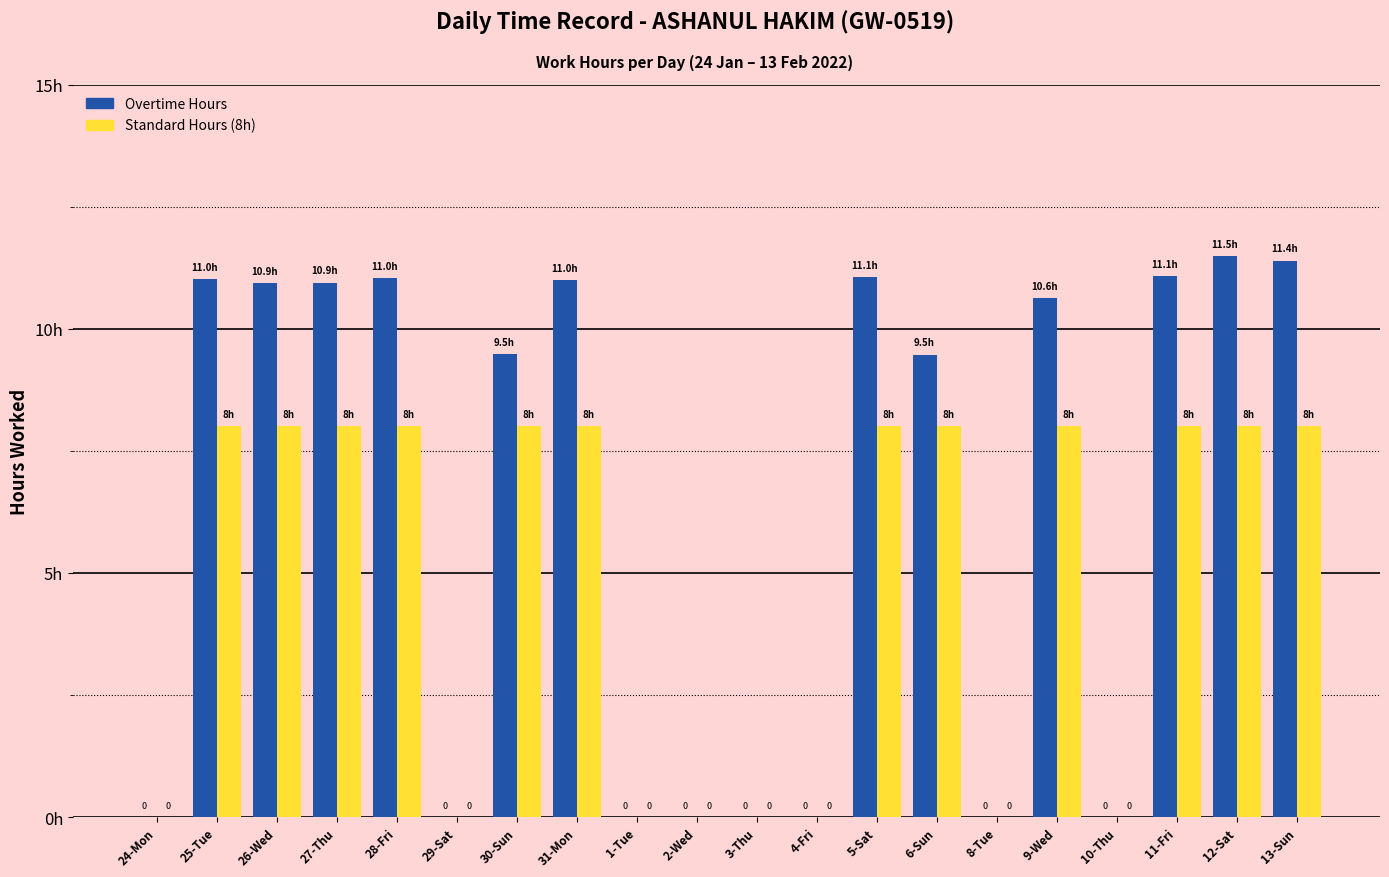

Does the chart contain stacked bars?

No